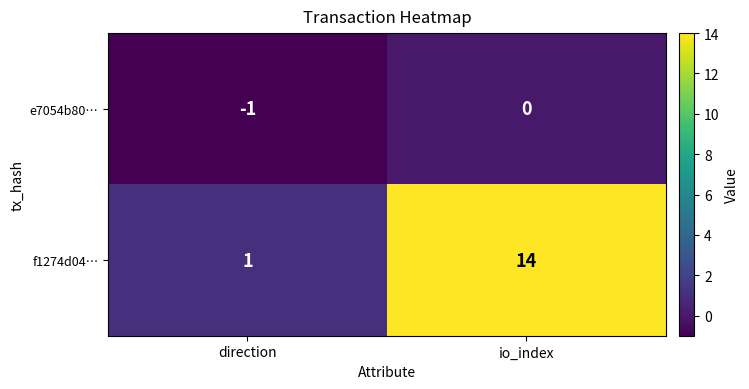

List the series in order of their peak value, highest first.

f1274d04…, e7054b80…